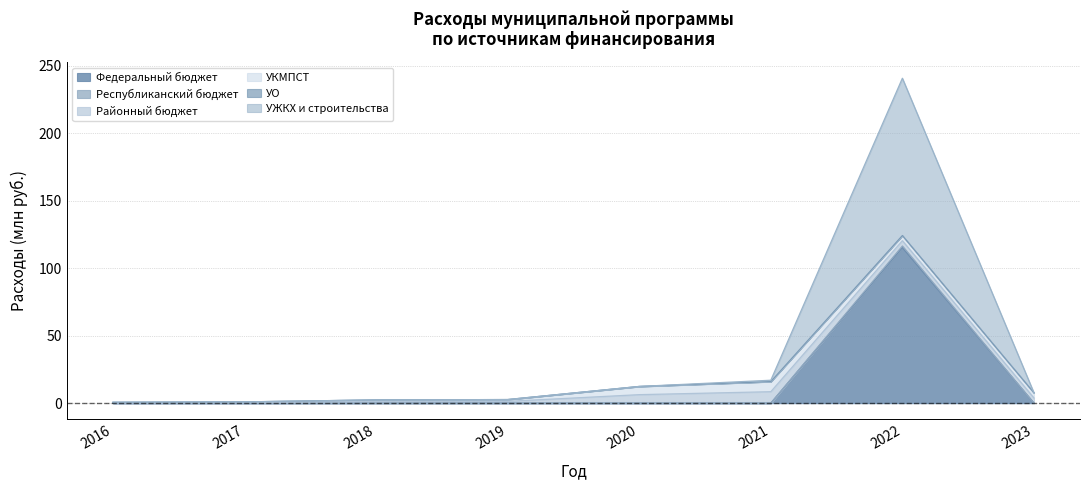

Where is the first local maximum for УЖКХ и строительства?

2022